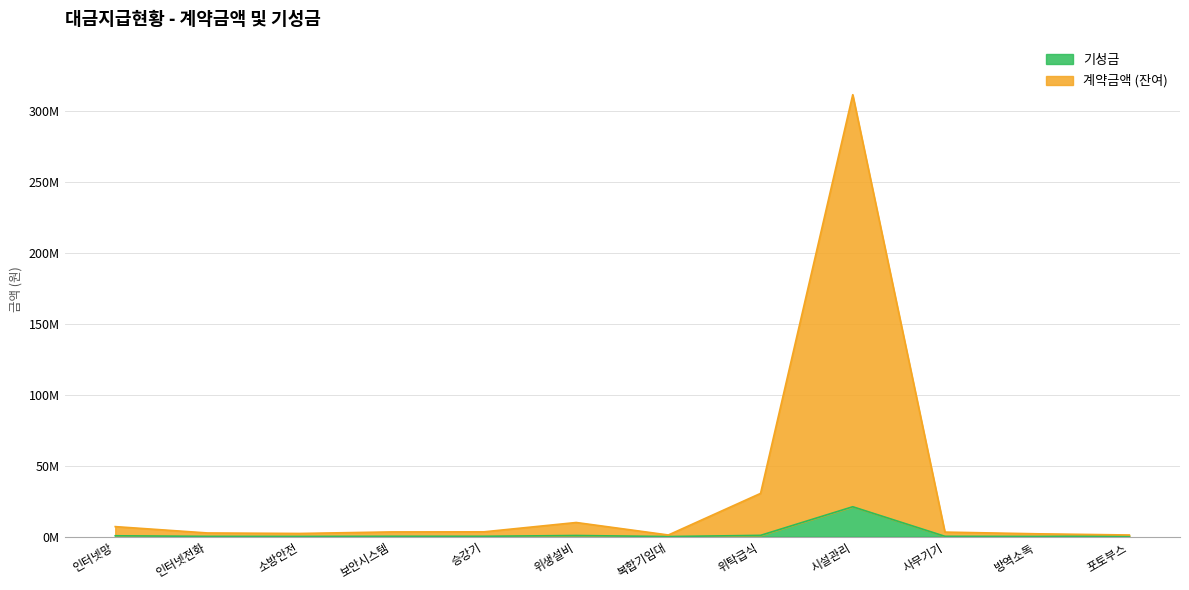

Which category has the highest value across all series?

시설관리